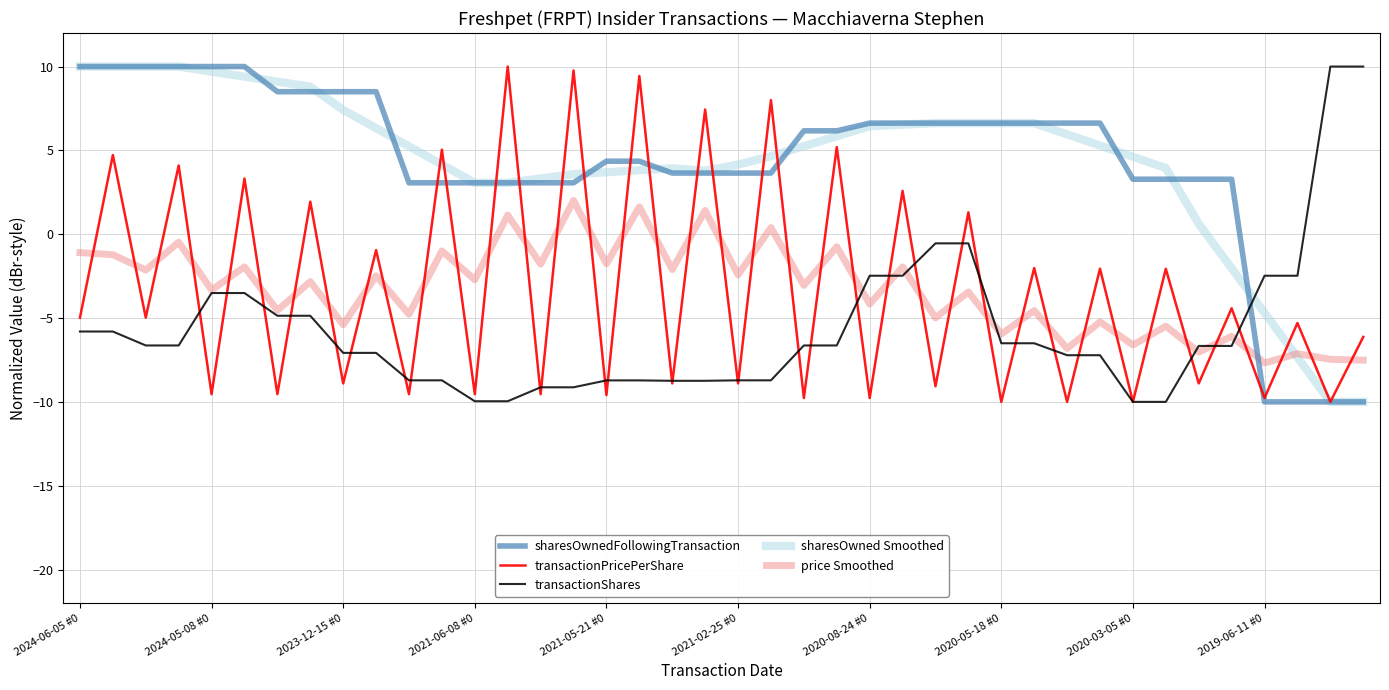

What are all the series names shown in the legend?

sharesOwnedFollowingTransaction, transactionPricePerShare, transactionShares, sharesOwned Smoothed, price Smoothed